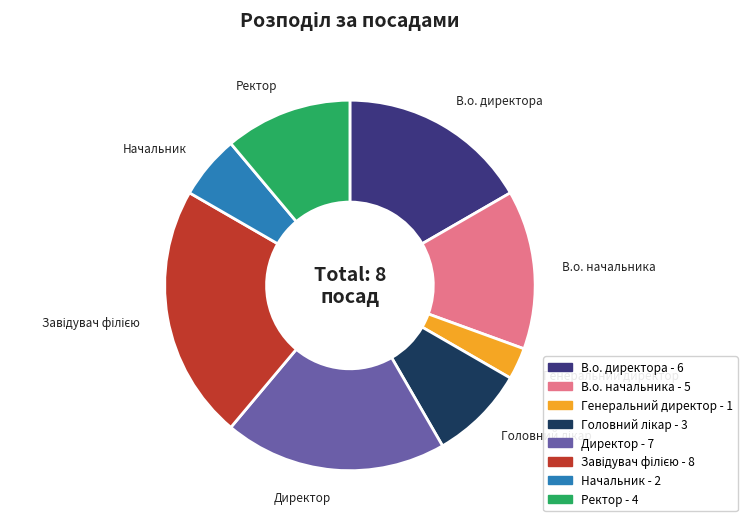

True or false: В.о. директора accounts for 17% of the total.

True